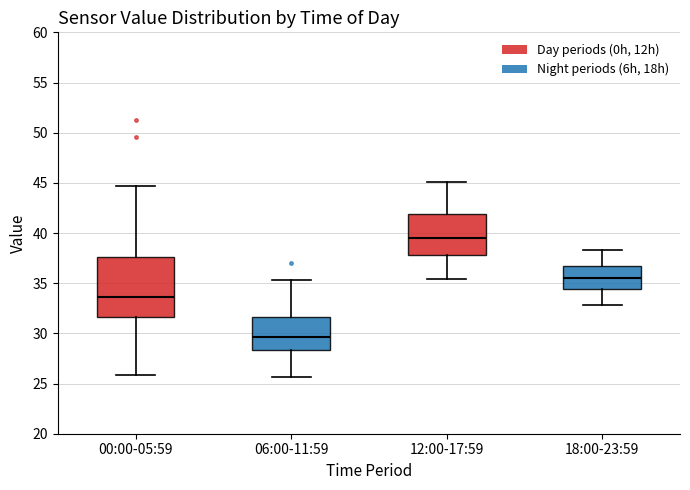

Reading left to right, read every box against the y-axis: the position of its median line, the range the box covers, and the ends of its whiskers. The values are not printed on the chart, so give them approximately, as read against the axis.

00:00-05:59: median 33.5, box 31.5 to 37.5, whiskers 26.0 to 44.5
06:00-11:59: median 29.5, box 28.5 to 31.5, whiskers 25.5 to 35.5
12:00-17:59: median 39.5, box 38.0 to 42.0, whiskers 35.5 to 45.0
18:00-23:59: median 35.5, box 34.5 to 37.0, whiskers 33.0 to 38.5